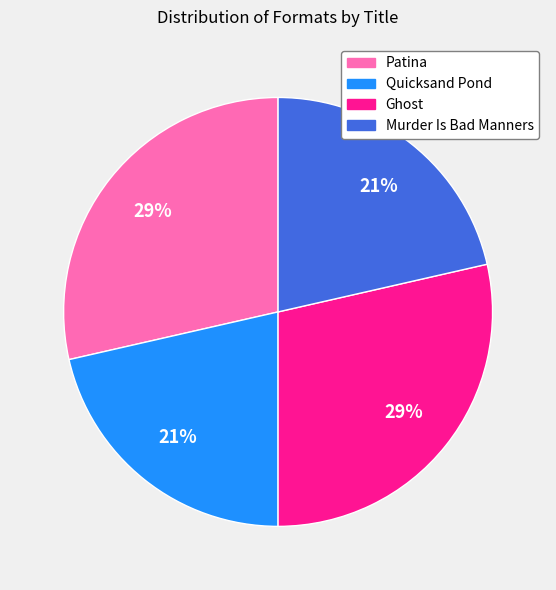

To the nearest percent, what is the combined percentage of Ghost and Quicksand Pond?

50%